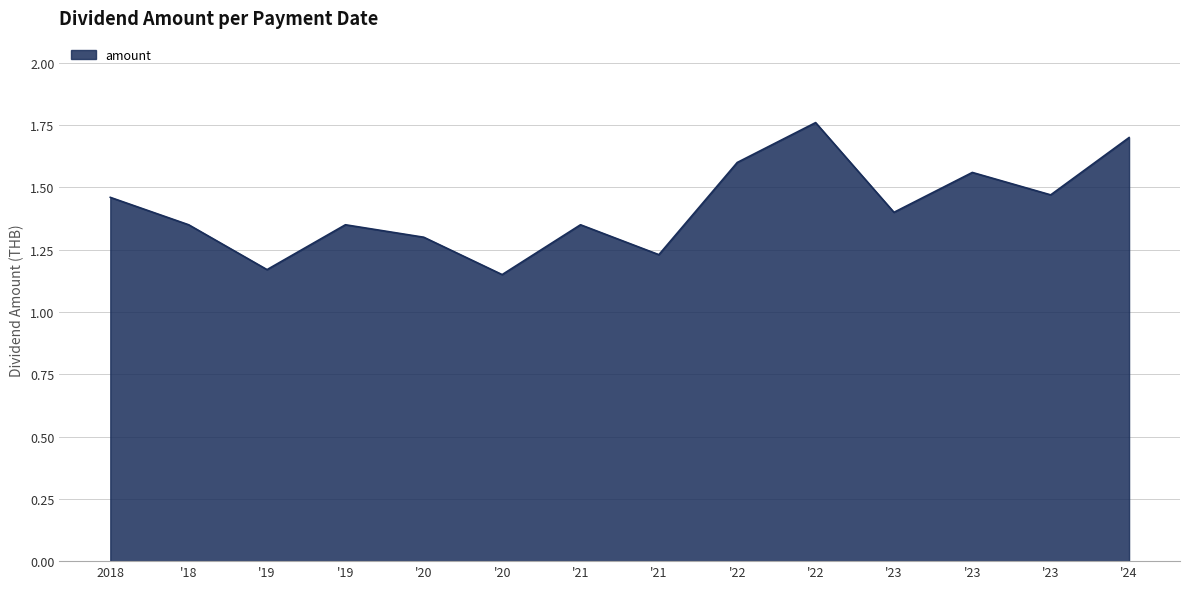

How many categories are shown in the chart?

14